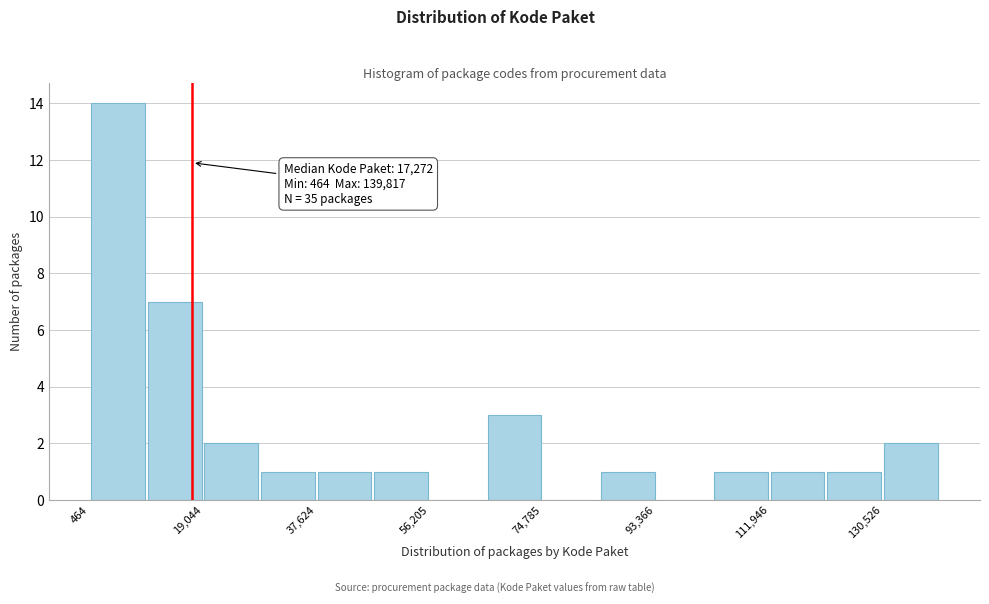

Over which range of the x-axis is the bar tallest?

0 to 10000